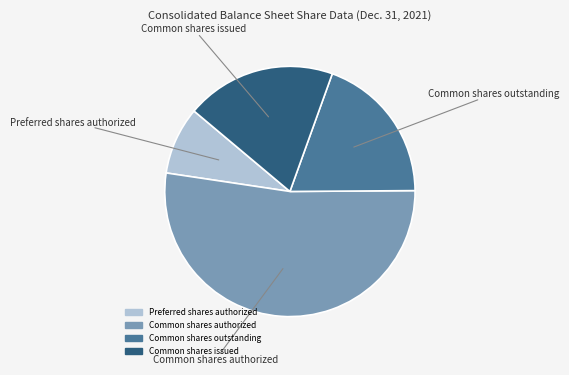

Is there a majority slice in this chart?

Yes